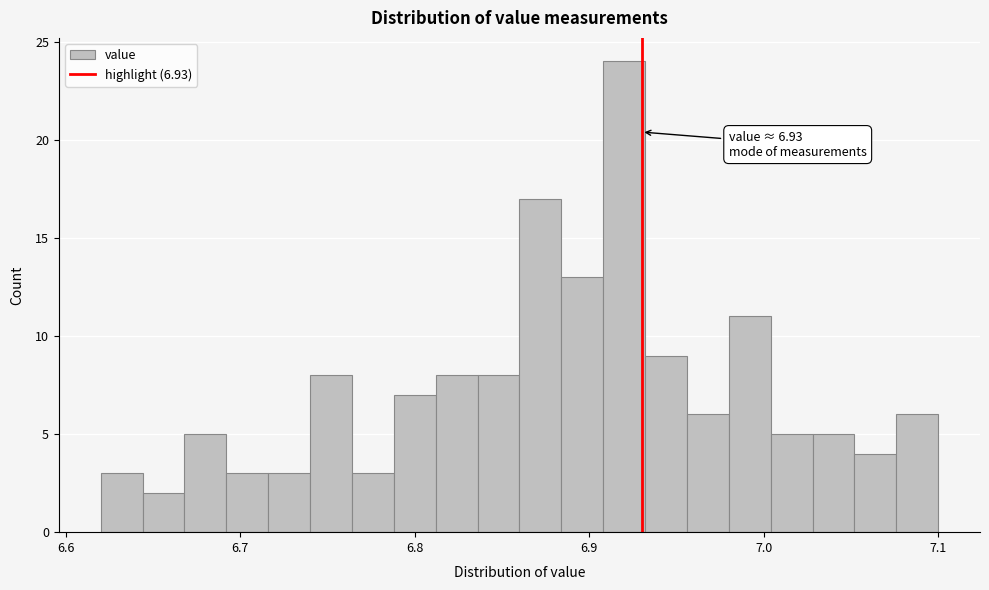

Read against the x-axis, roughly where is the centre of the tallest bar?

6.92